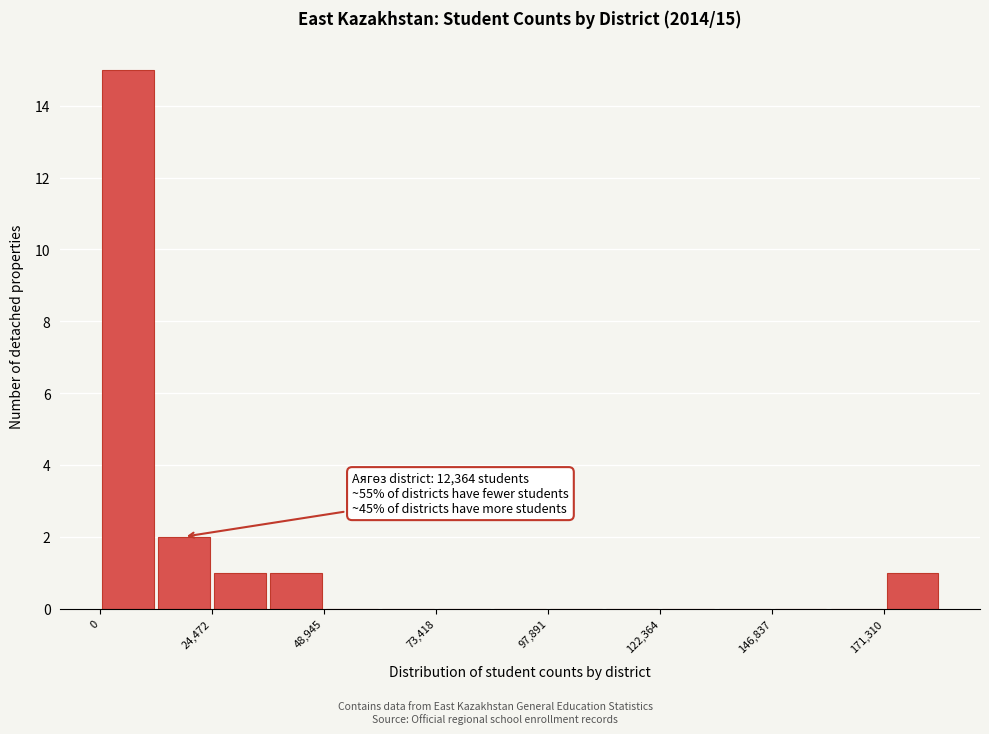

Around what value on the x-axis is the tallest bar? Give the approximate position of its centre, as read against the axis.

5000